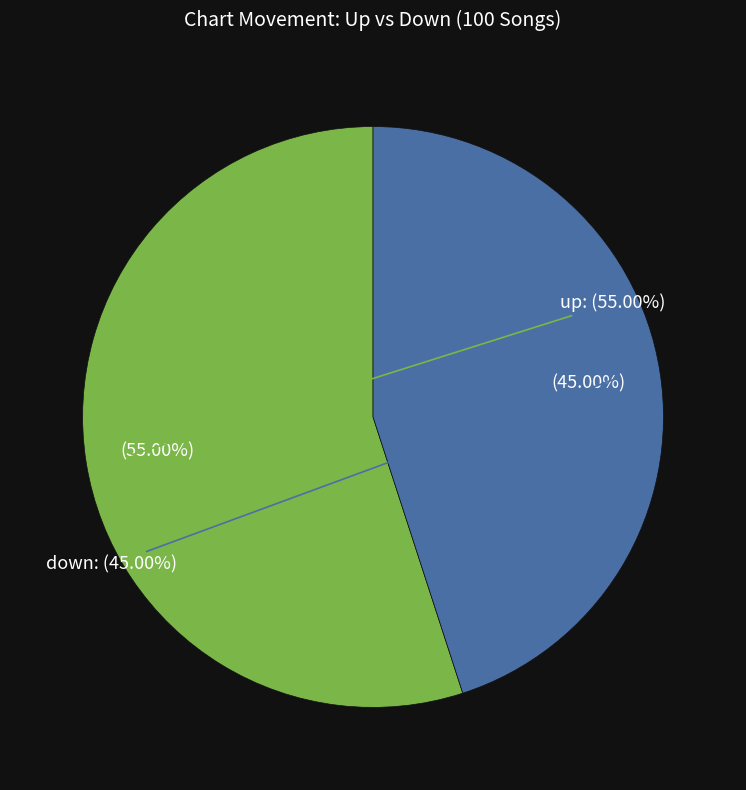

To the nearest percent, what portion does down represent?

45%